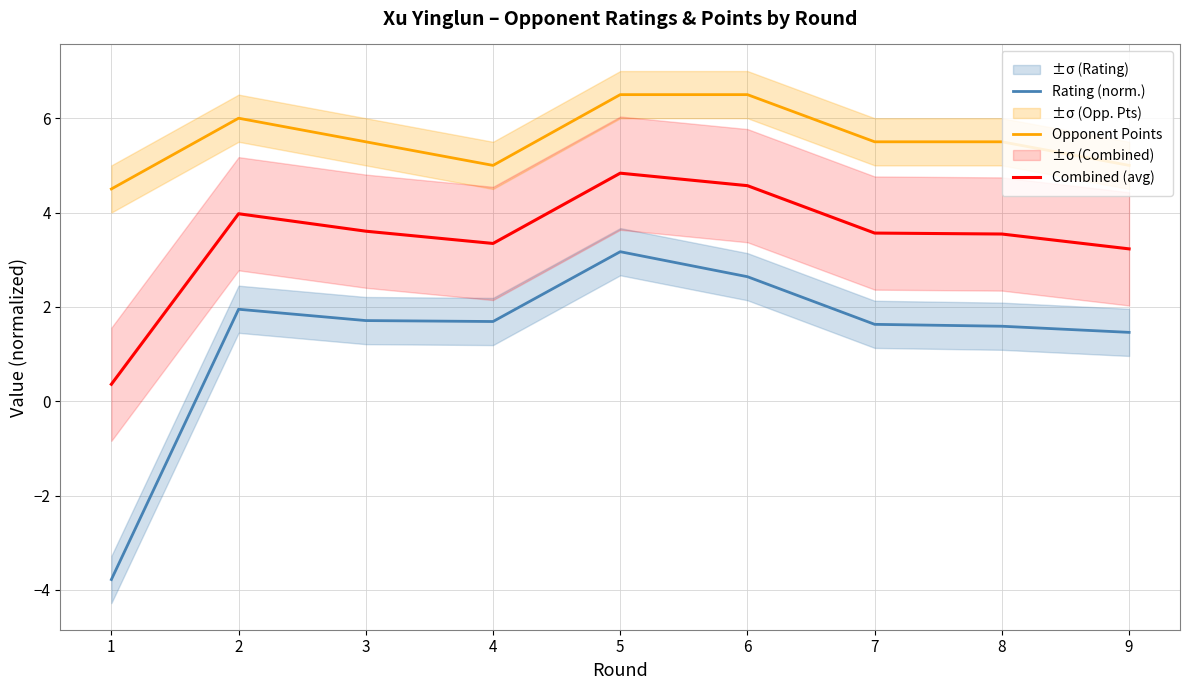

Does the chart have visible grid lines?

Yes